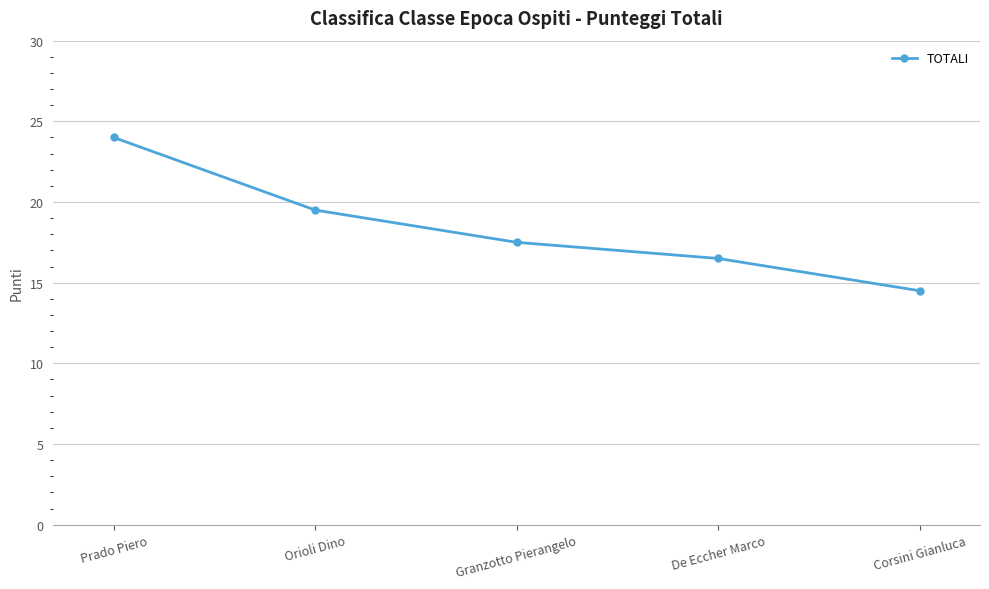

Reading right to left, extract all data points from this chart.

14.5	16.5	17.5	19.5	24.0